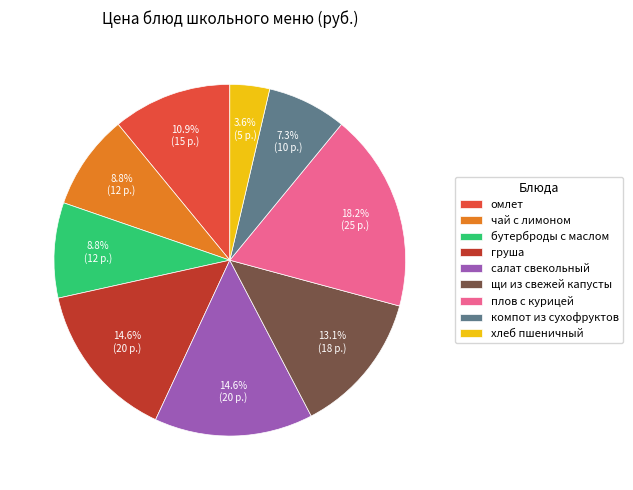

Is it true that груша is 6% of the pie?

False